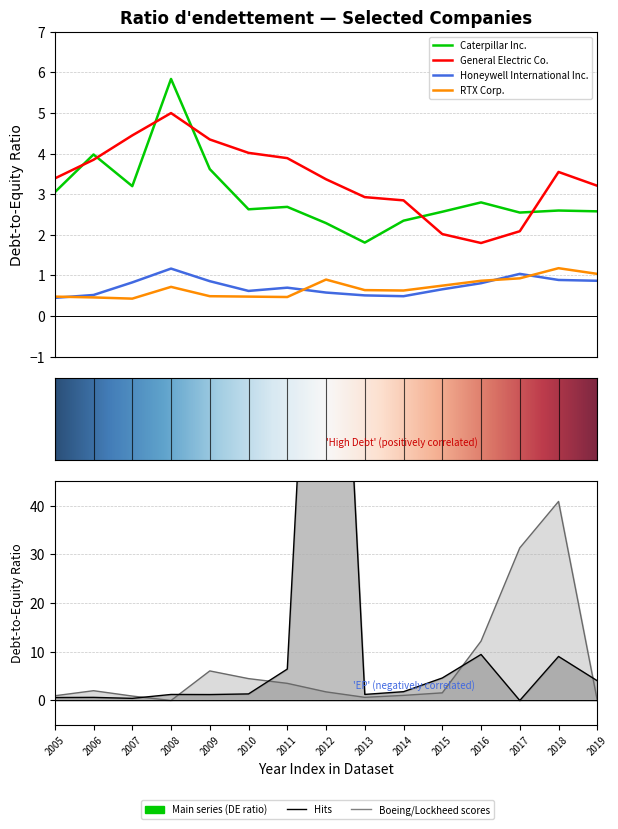

What is the difference between the RTX Corp. values at 2010 and 2018?

0.7